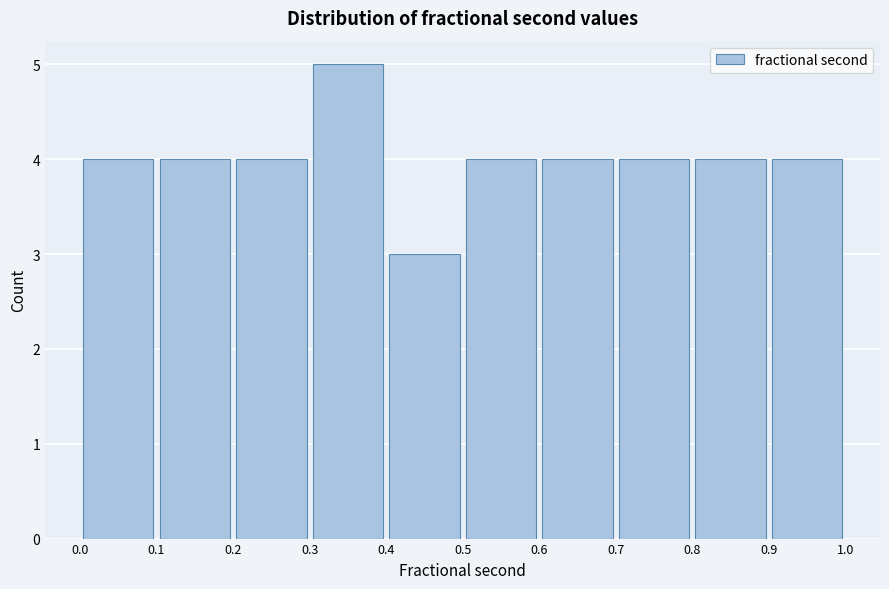

Reading left to right, transcribe this chart: for each bar, give the range it covers on the x-axis and its height. The values are not printed on the chart, so give them approximately, as read against the axis.

0.0 to 0.1: 4
0.1 to 0.2: 4
0.2 to 0.3: 4
0.3 to 0.4: 5
0.4 to 0.5: 3
0.5 to 0.6: 4
0.6 to 0.7: 4
0.7 to 0.8: 4
0.8 to 0.9: 4
0.9 to 1.0: 4